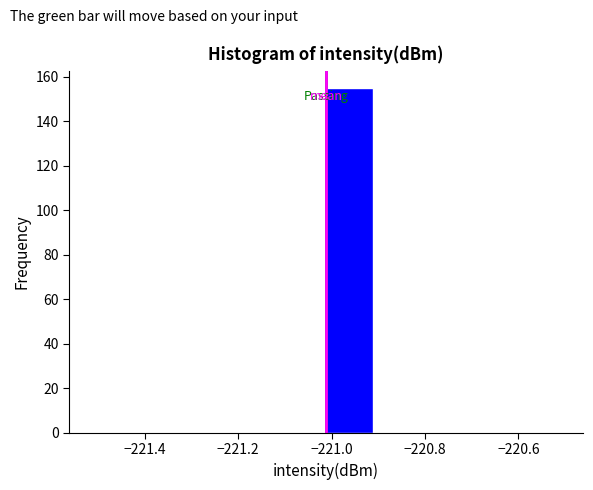

What is the height of the bar covering -221.02 to -220.92 on the x-axis? Neither the bar edges nor the heights are printed on the chart, so give them approximately, as read against the axes.

156